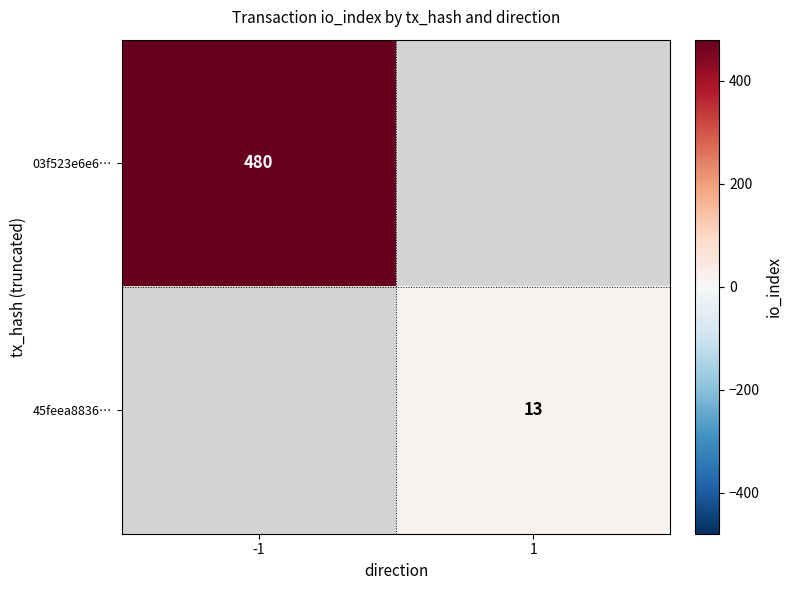

True or false: 03f523e6e6… has a value of 134 at -1.

False